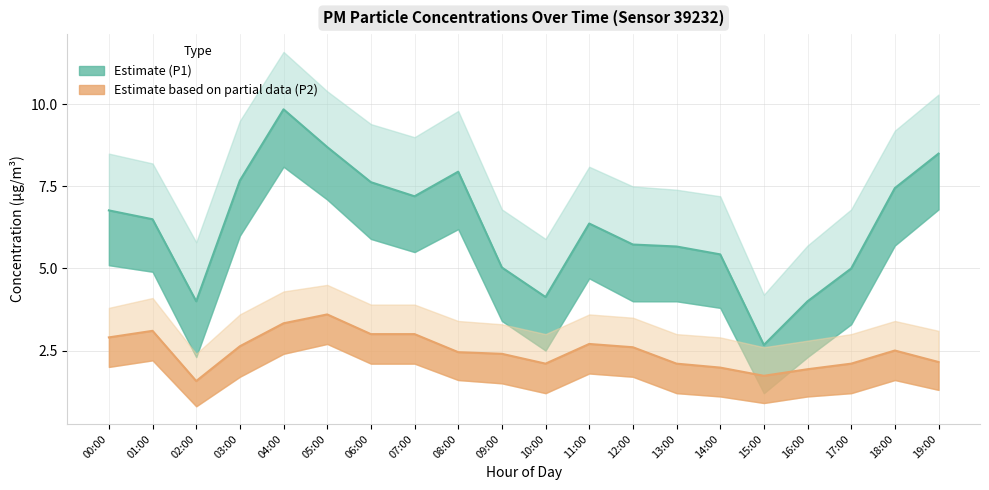

What is the total value across all series at 07:00?

10.2